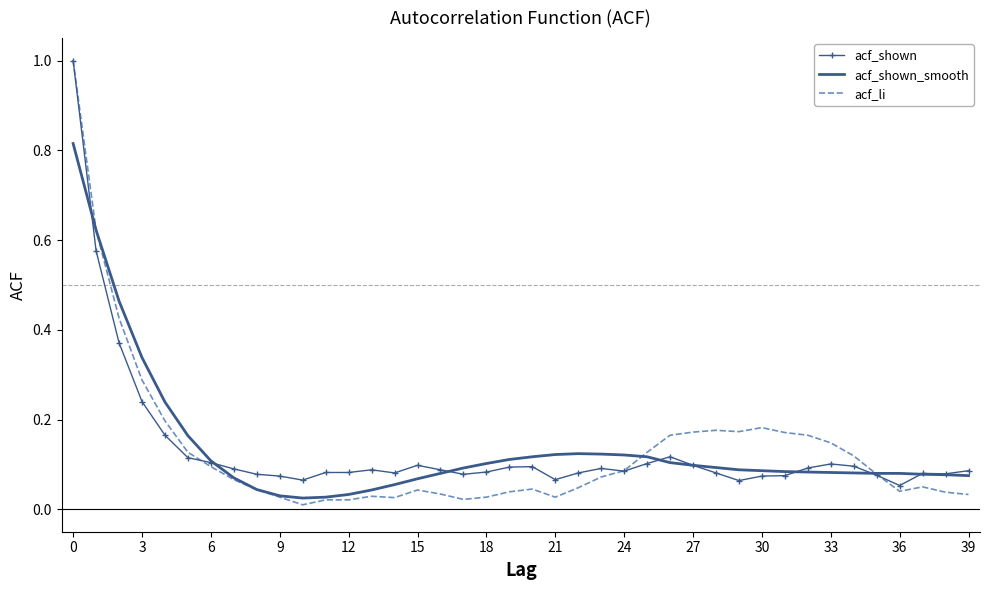

Reading right to left, extract all data points from this chart.

acf_shown: 0.1	0.1	0.1	0.1	0.1	0.1	0.1	0.1	0.1	0.1	0.1	0.1	0.1	0.1	0.1	0.1	0.1	0.1	0.1	0.1	0.1	0.1	0.1	0.1	0.1	0.1	0.1	0.1	0.1	0.1	0.1	0.1	0.1	0.1	0.1	0.2	0.2	0.4	0.6	1.0
acf_shown_smooth: 0.1	0.1	0.1	0.1	0.1	0.1	0.1	0.1	0.1	0.1	0.1	0.1	0.1	0.1	0.1	0.1	0.1	0.1	0.1	0.1	0.1	0.1	0.1	0.1	0.1	0.1	0.0	0.0	0.0	0.0	0.0	0.0	0.1	0.1	0.2	0.2	0.3	0.5	0.6	0.8
acf_li: 0.0	0.0	0.1	0.0	0.1	0.1	0.1	0.2	0.2	0.2	0.2	0.2	0.2	0.2	0.1	0.1	0.1	0.0	0.0	0.0	0.0	0.0	0.0	0.0	0.0	0.0	0.0	0.0	0.0	0.0	0.0	0.0	0.1	0.1	0.1	0.2	0.3	0.4	0.6	1.0